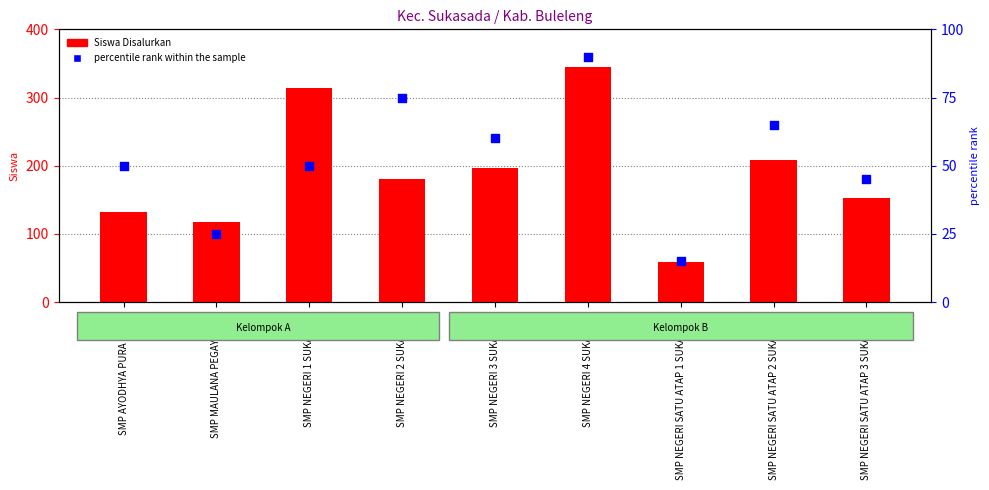

Which series contains the lowest Y value?

percentile rank within the sample